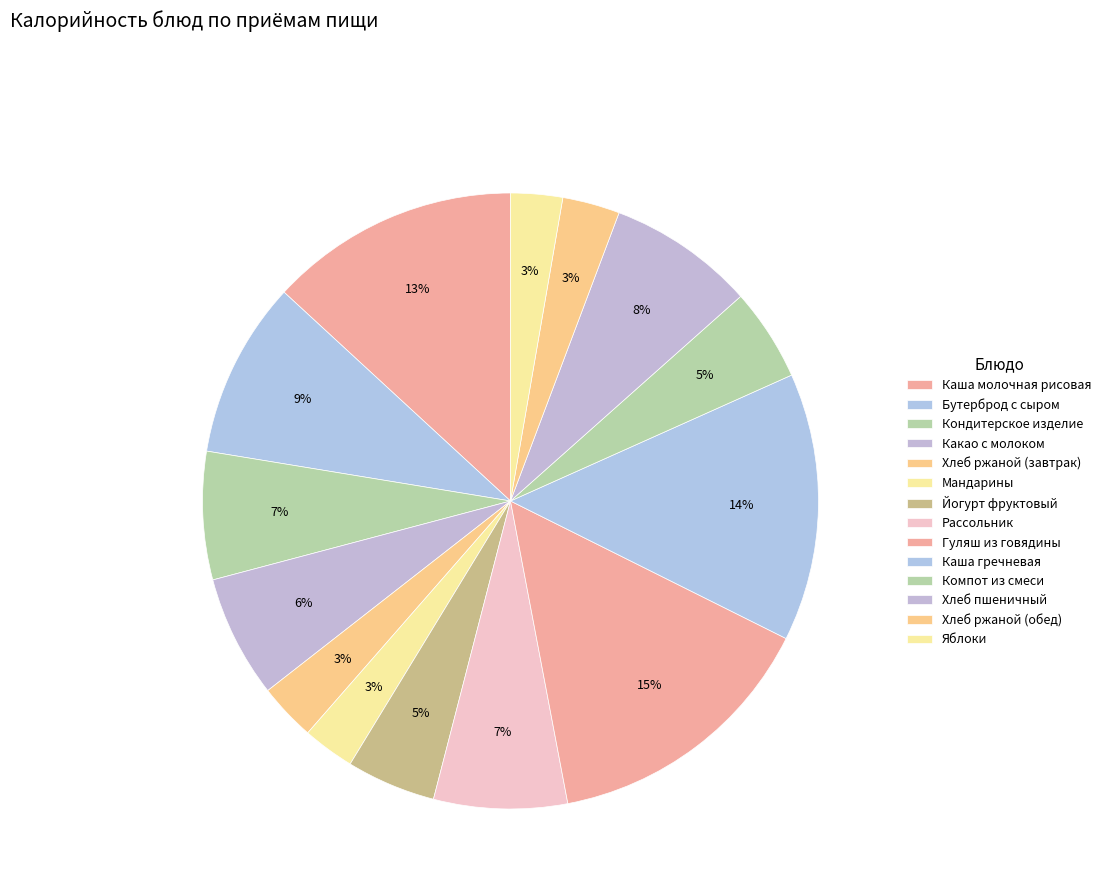

What is the largest slice in the pie chart?

Гуляш из говядины